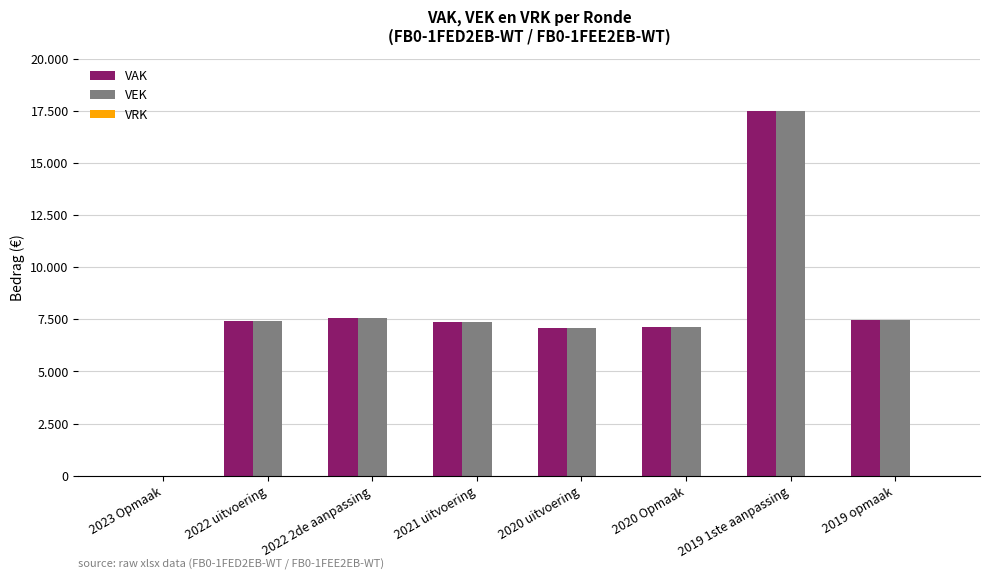

Are the bars horizontal?

No